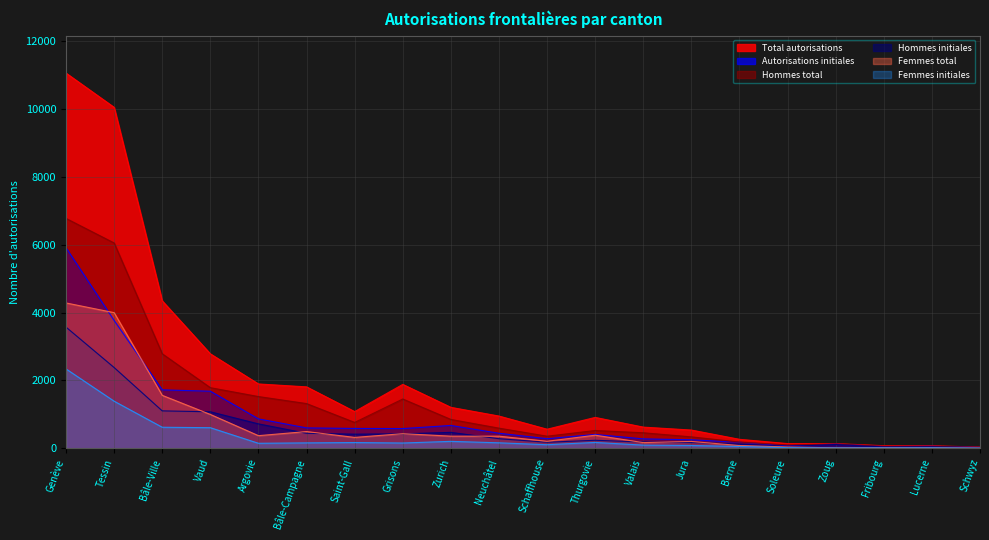

At how many categories does at least one series exceed 9170?

2